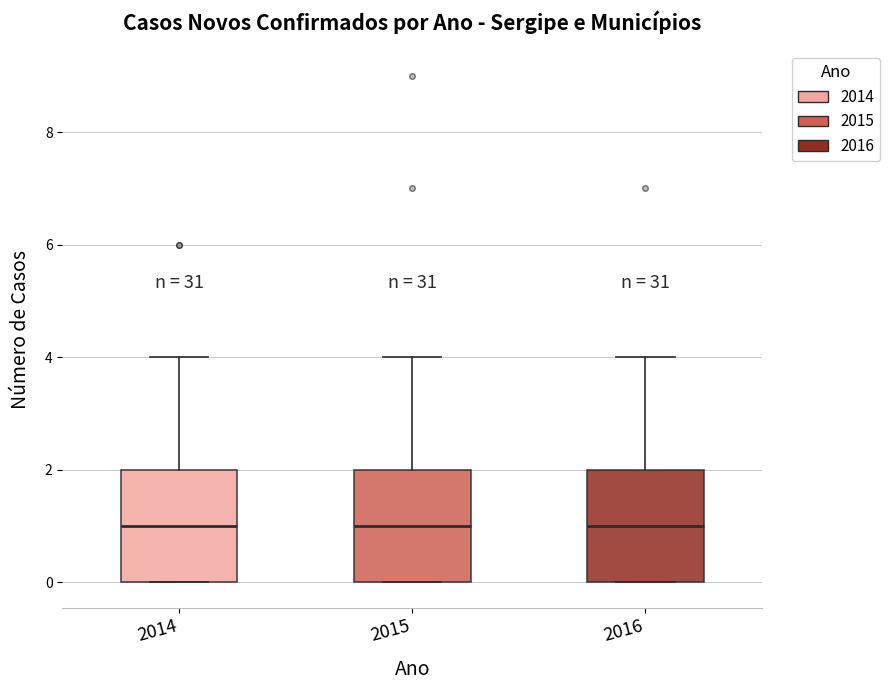

Reading left to right, read every box against the y-axis: the position of its median line, the range the box covers, and the ends of its whiskers. The values are not printed on the chart, so give them approximately, as read against the axis.

2014: median 1, box 0 to 2, whiskers 0 to 4
2015: median 1, box 0 to 2, whiskers 0 to 4
2016: median 1, box 0 to 2, whiskers 0 to 4